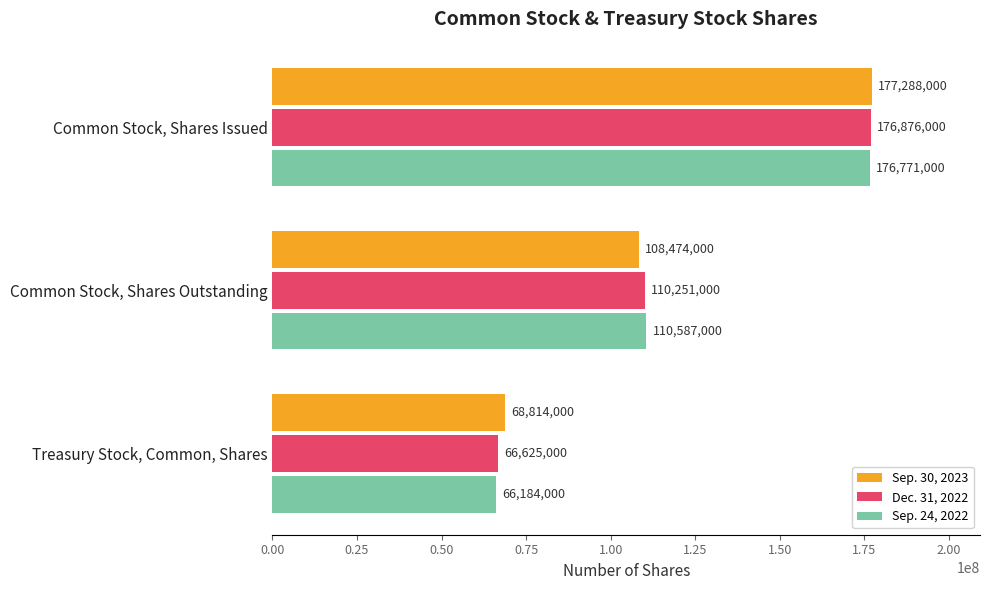

Which series has the largest range (max minus min)?

Sep. 24, 2022